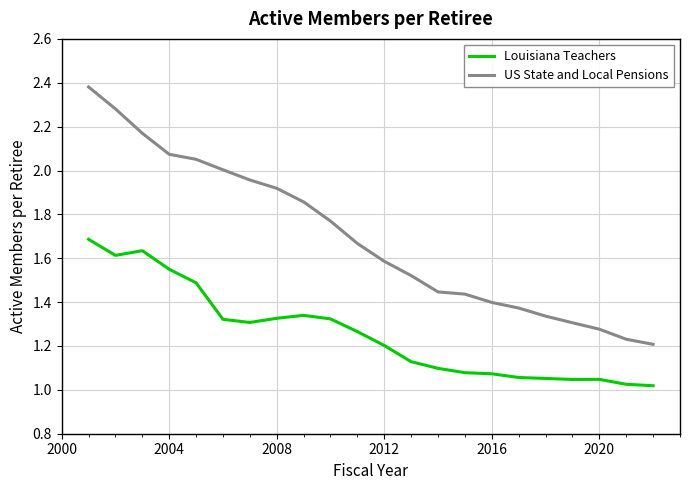

List the series in order of their overall mean, lowest first.

Louisiana Teachers, US State and Local Pensions